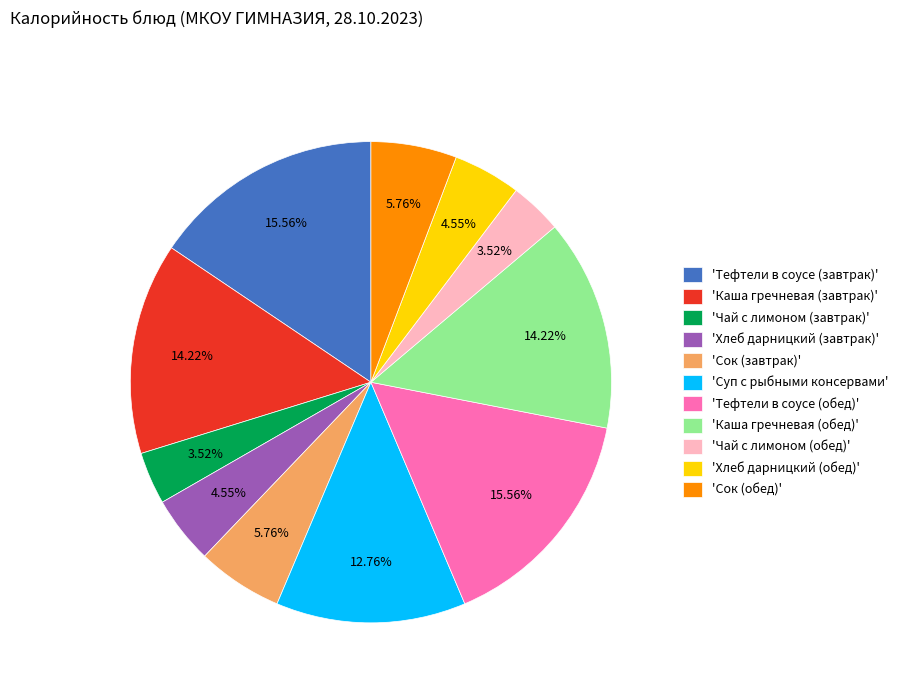

To the nearest percent, what is the difference between the largest and smallest slice percentages?

12%